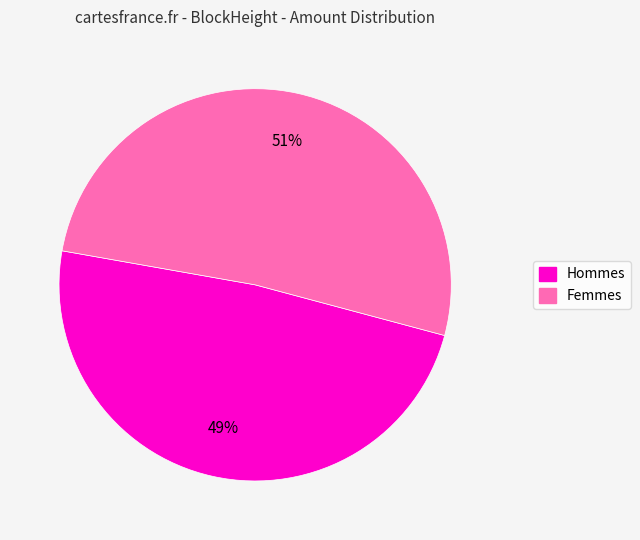

Which slice is the smallest?

Hommes